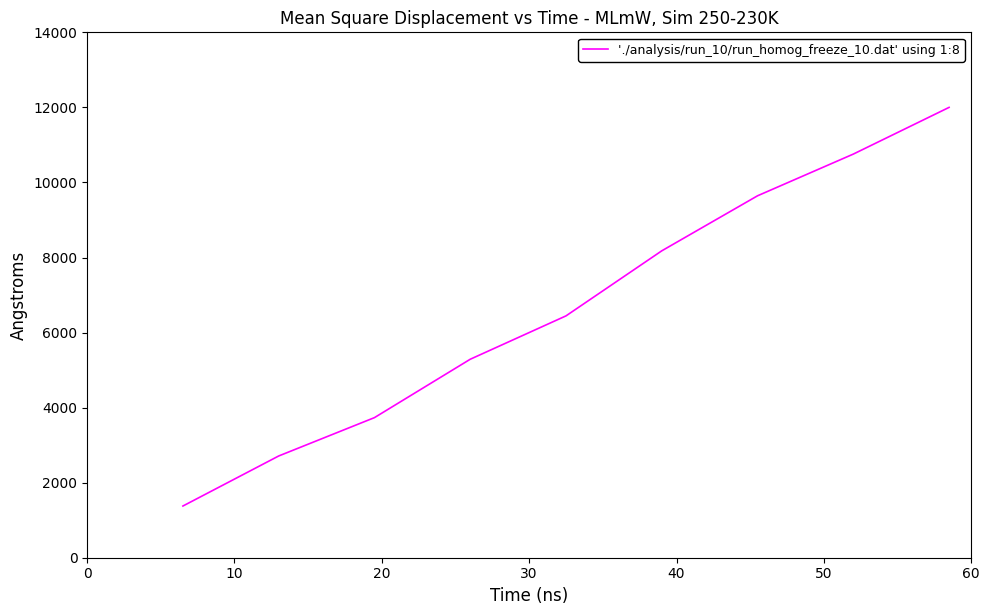

What is the smallest value displayed?

1377.8